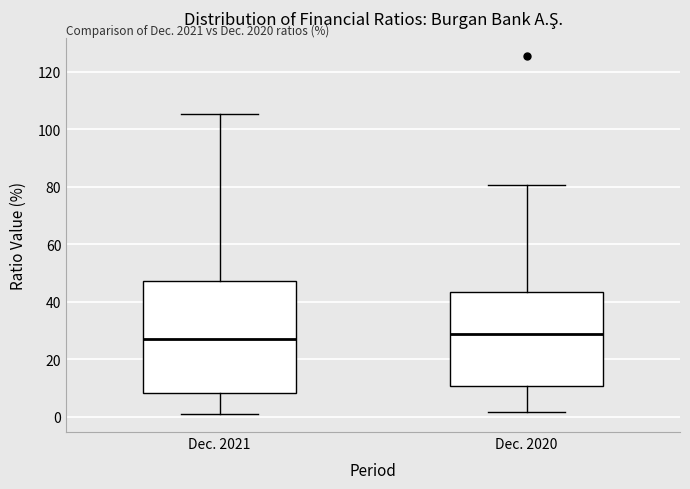

Where is the lower edge of the box for Dec. 2020 on the y-axis? The values are not printed on the chart, so give them approximately, as read against the axis.

10